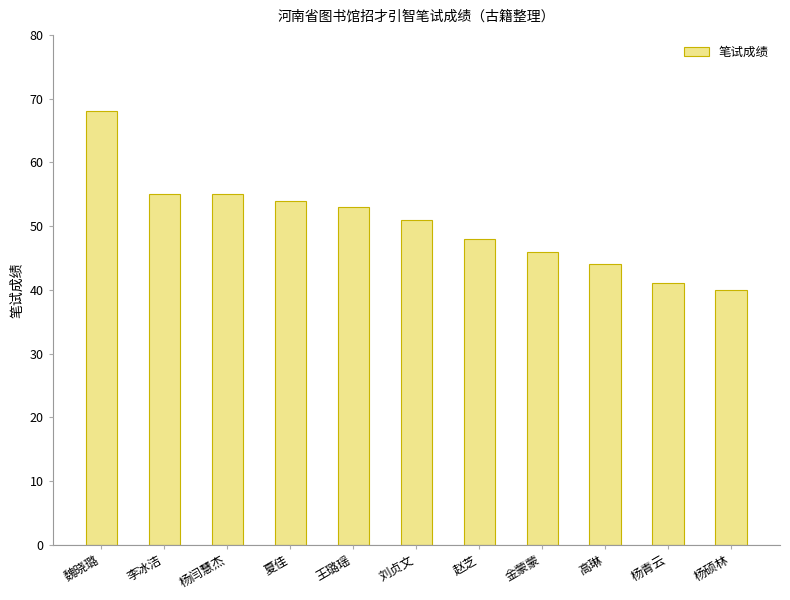

What is the sum of all values?

555